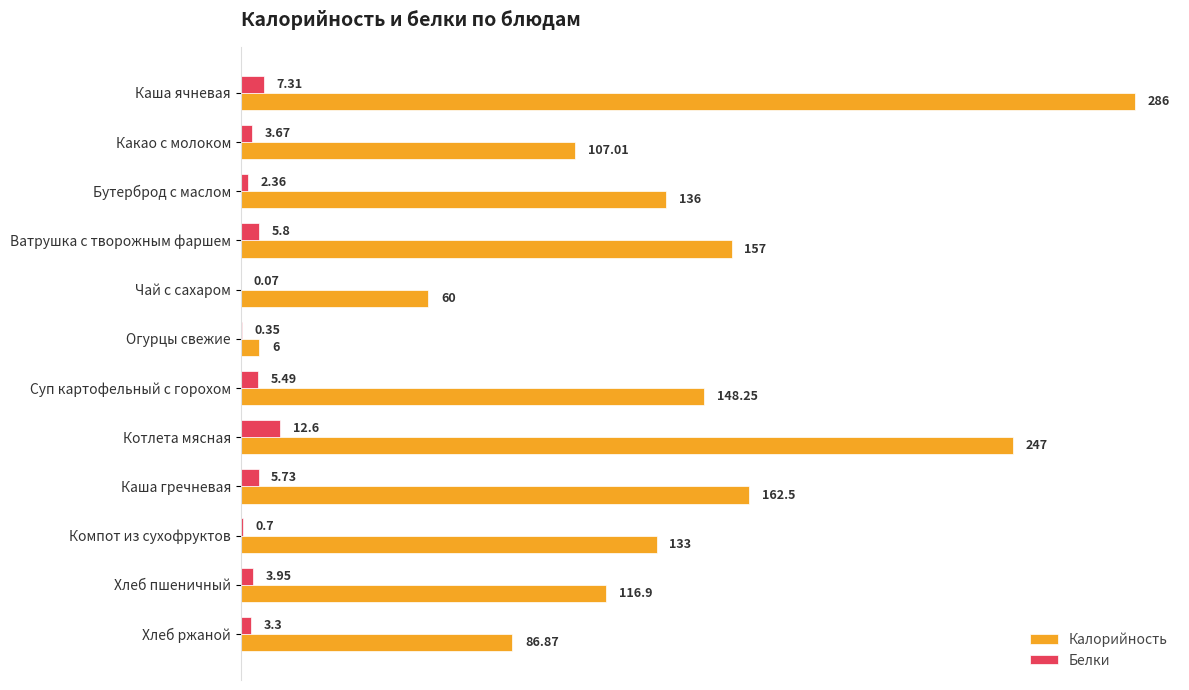

At which category is the sum across all series the highest?

Каша ячневая